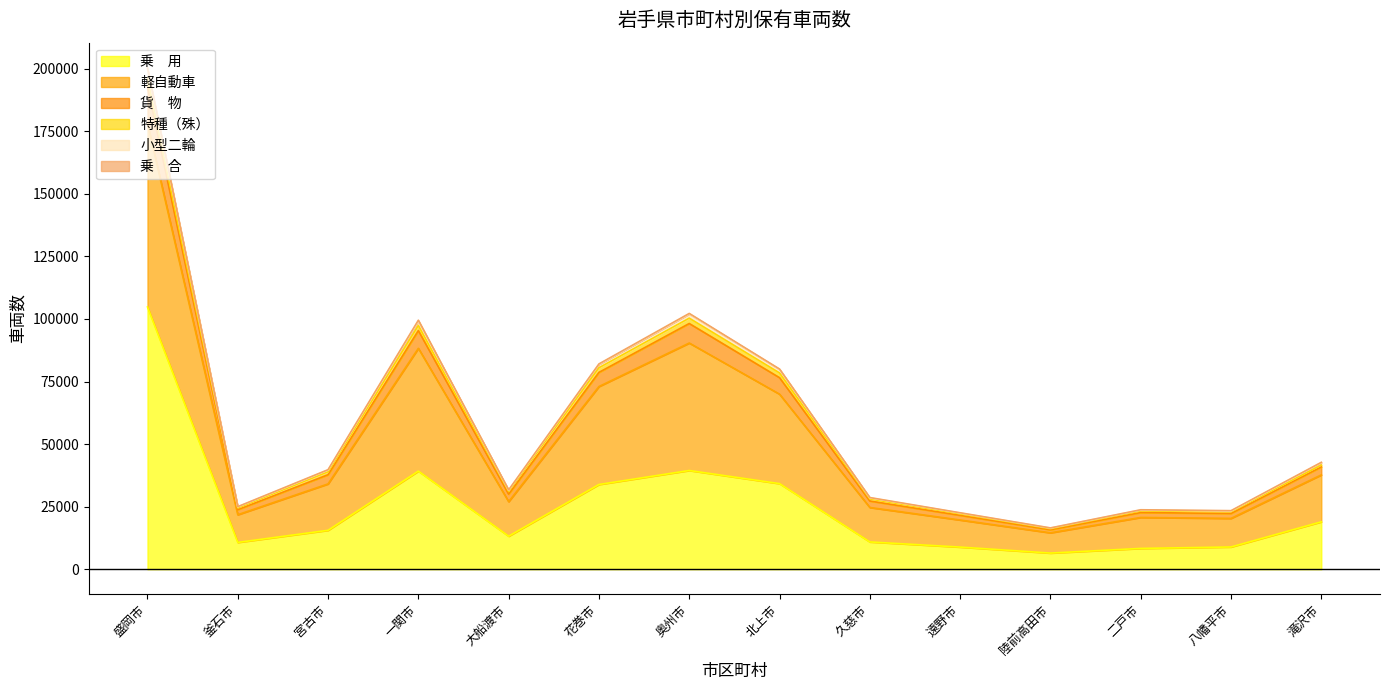

At which category is the sum across all series the highest?

盛岡市